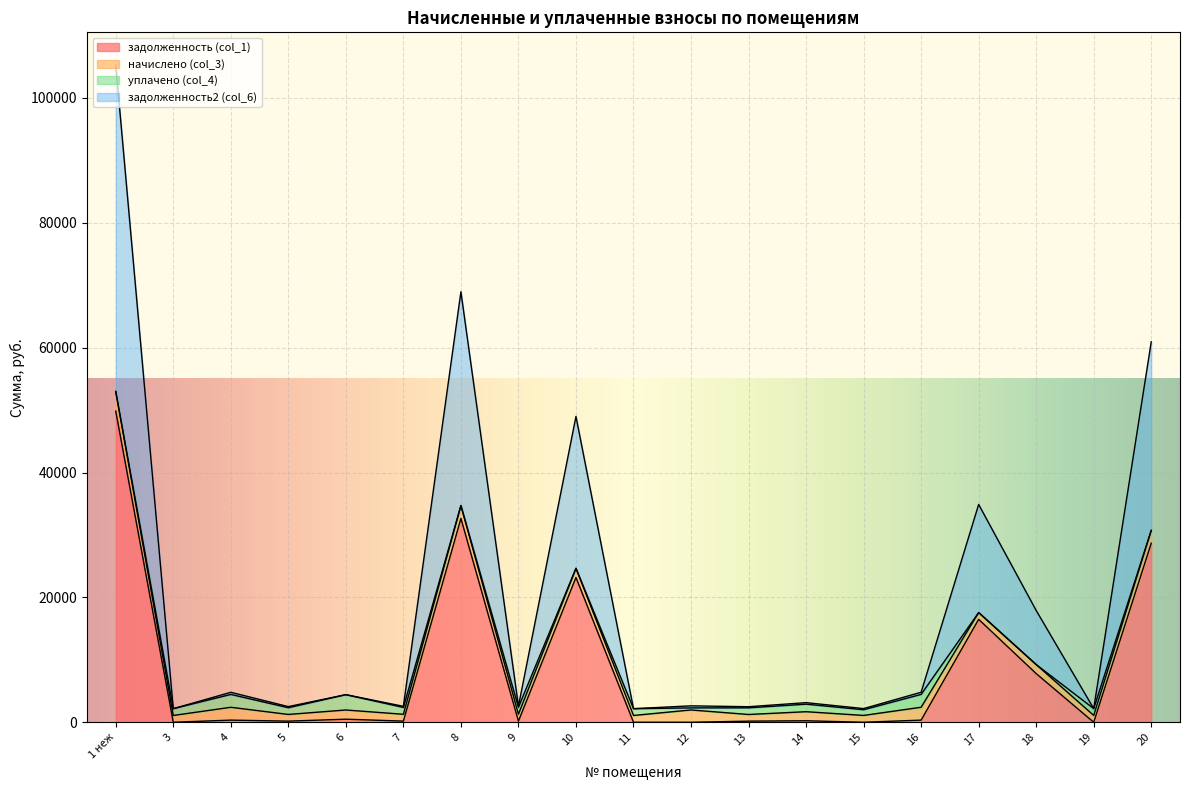

At which category does the chart reach its peak across all series?

1 неж